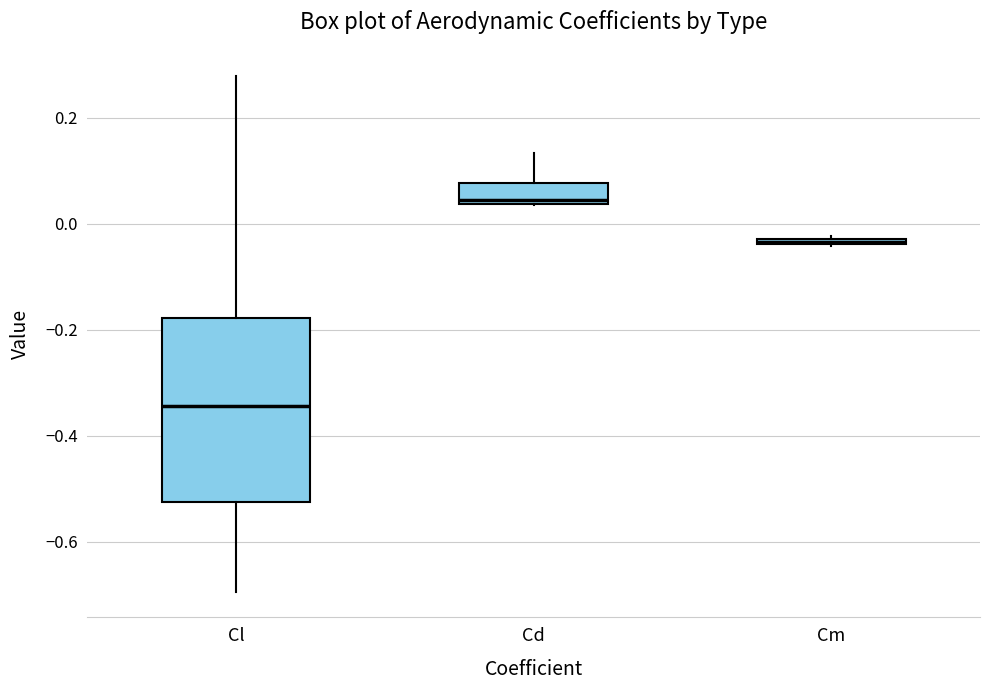

Which box has the lowest median line?

Cl